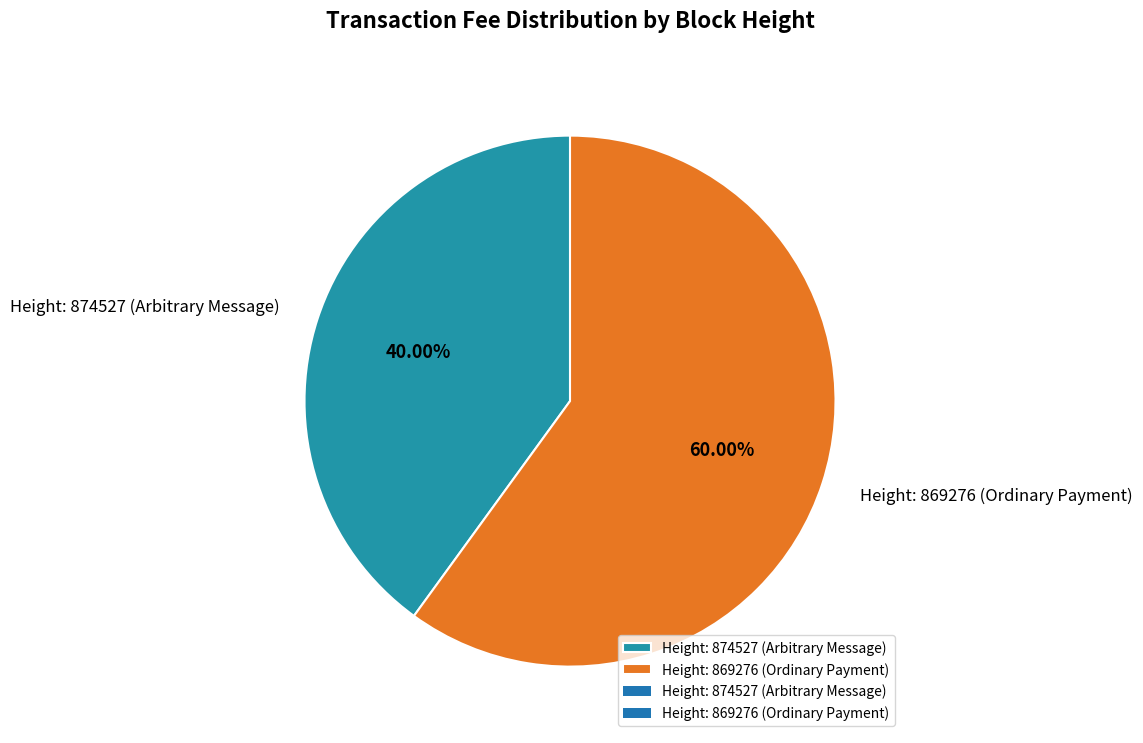

Count the number of slices in the pie.

2